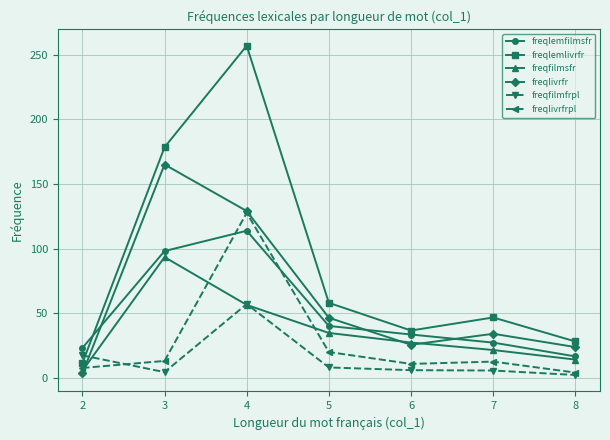

The value of freqlemlivrfr at 7 is 46.9. True or false?

True